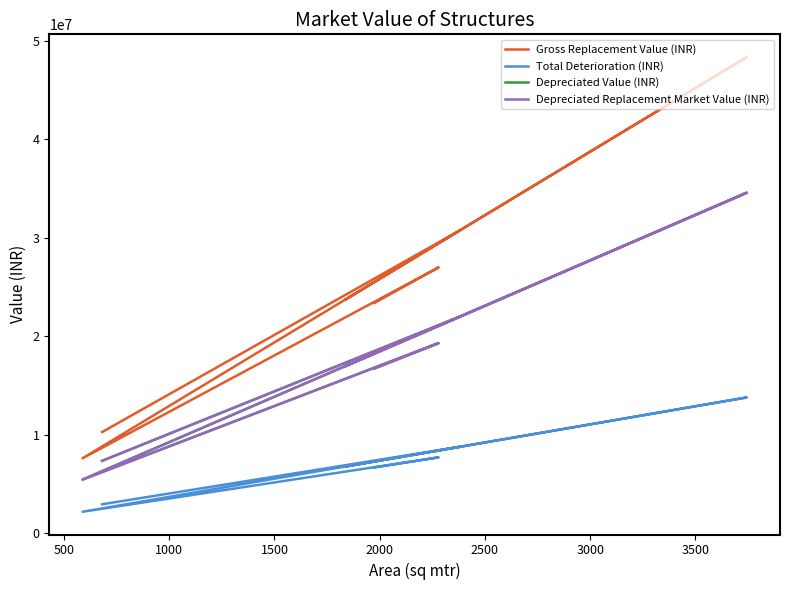

True or false: Gross Replacement Value (INR) has a value of 40189042.8 at 500.

False